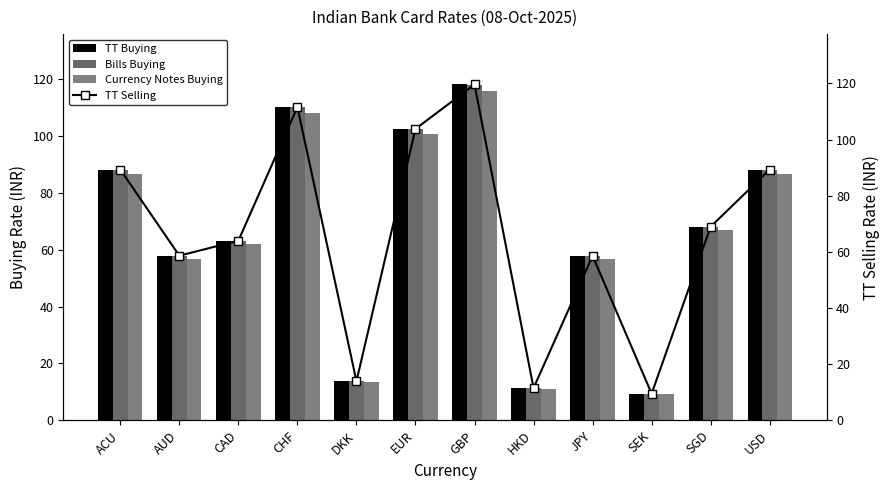

How many data points in TT Selling are less than 68?

6